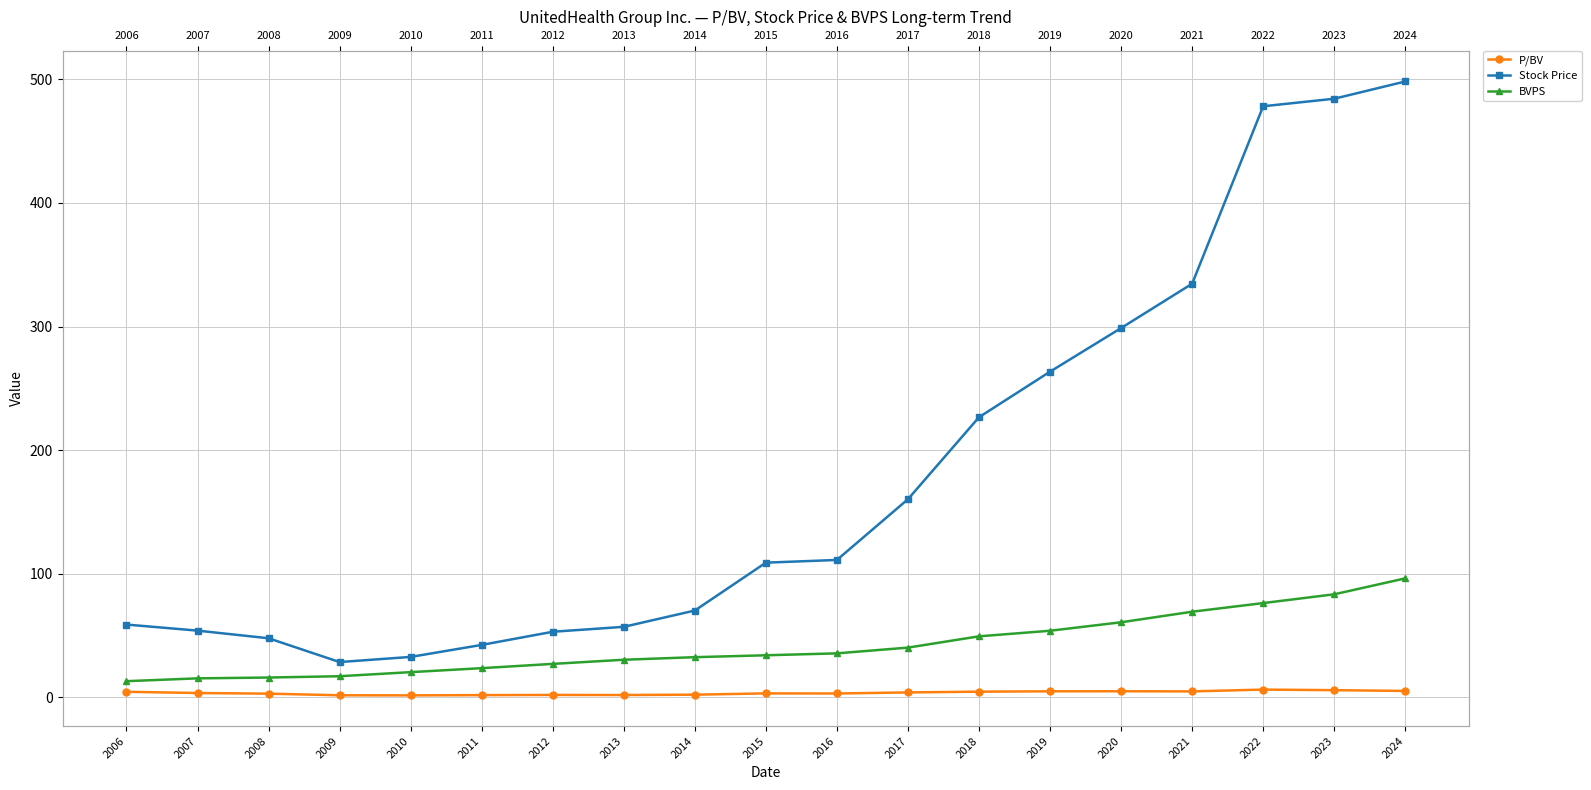

In P/BV, how many points are lower than both neighbors (excluding endpoints)?

4